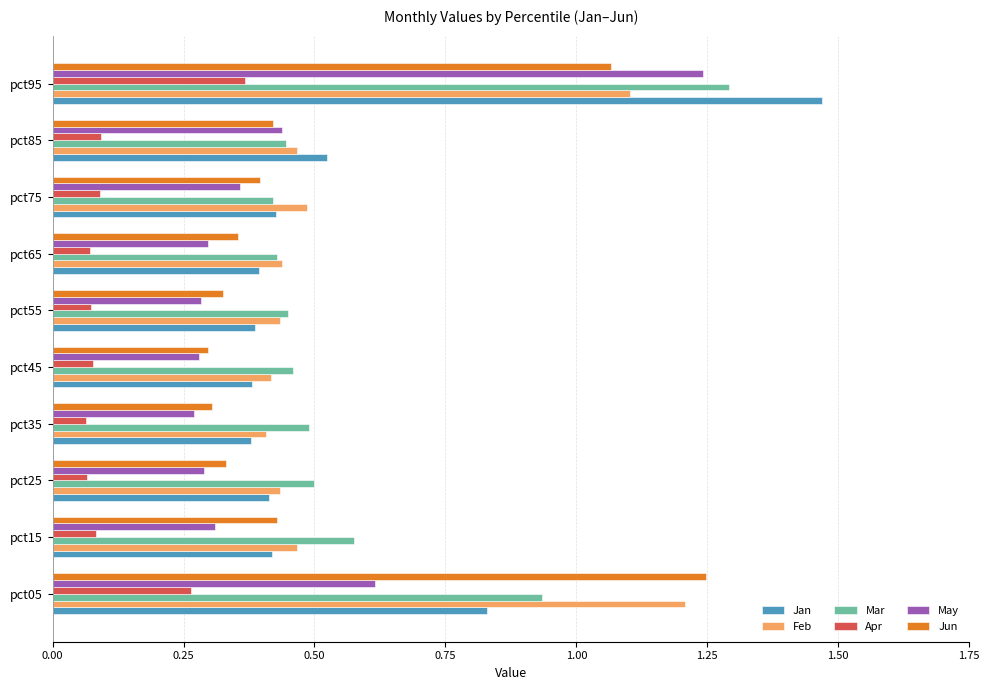

Which series has the largest range (max minus min)?

Jan